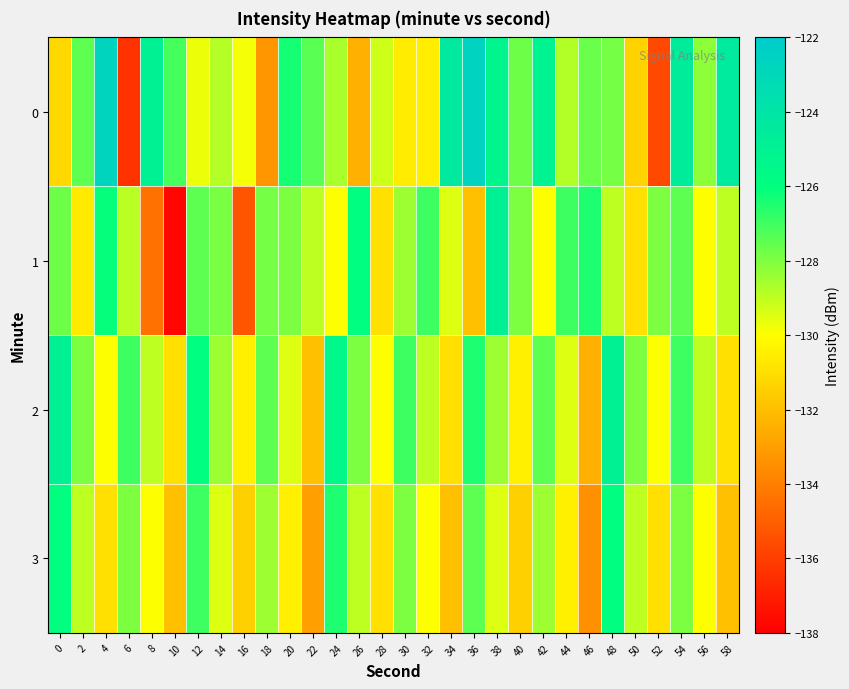

At which category is the sum across all series the highest?

54